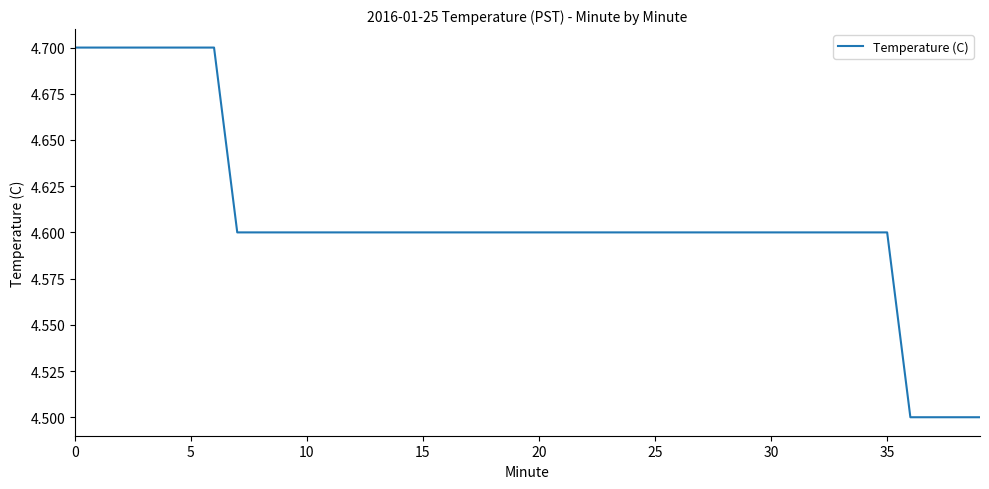

How many lines are shown in the chart?

1